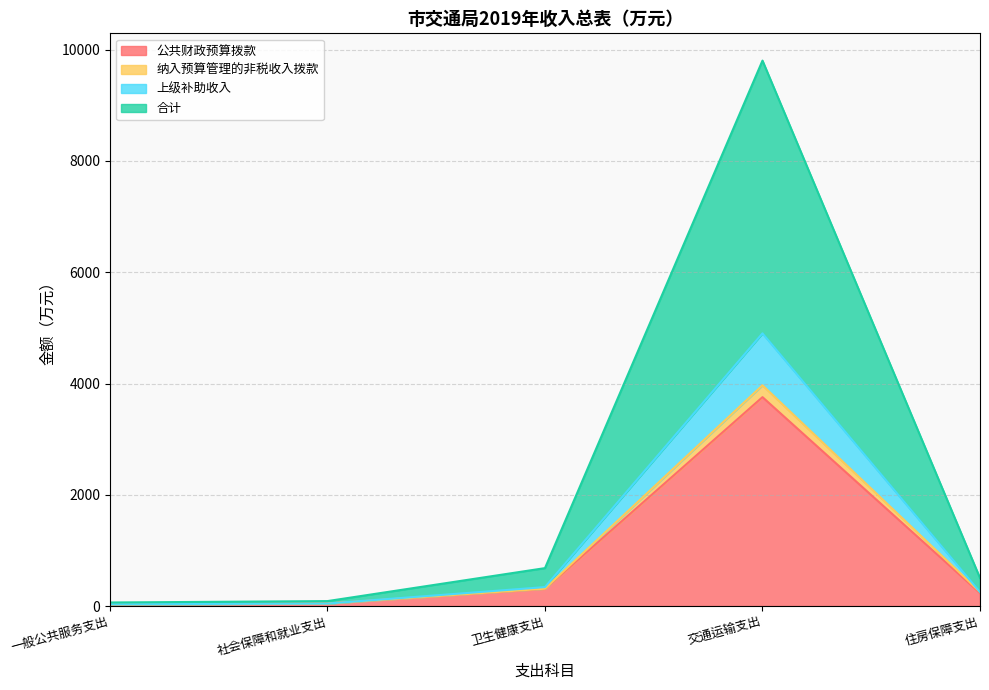

What is the approximate value of 公共财政预算拨款 at 交通运输支出?

3755.1